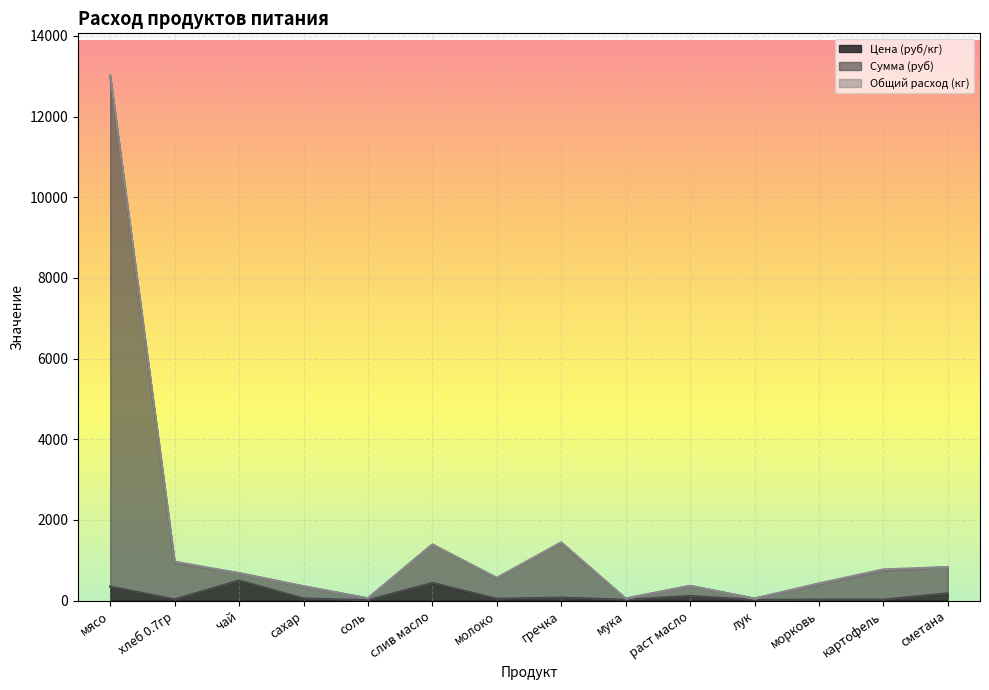

True or false: Цена (руб/кг) and Сумма (руб) intersect in this chart.

False